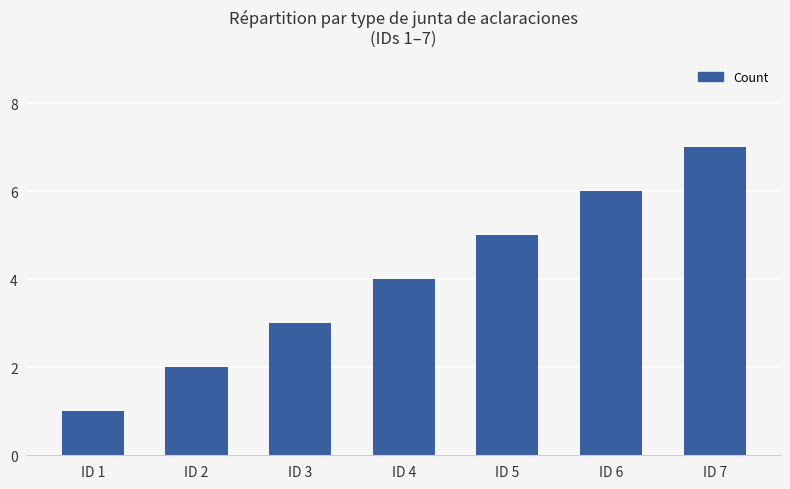

Reading left to right, transcribe all the data shown in this chart.

1	2	3	4	5	6	7